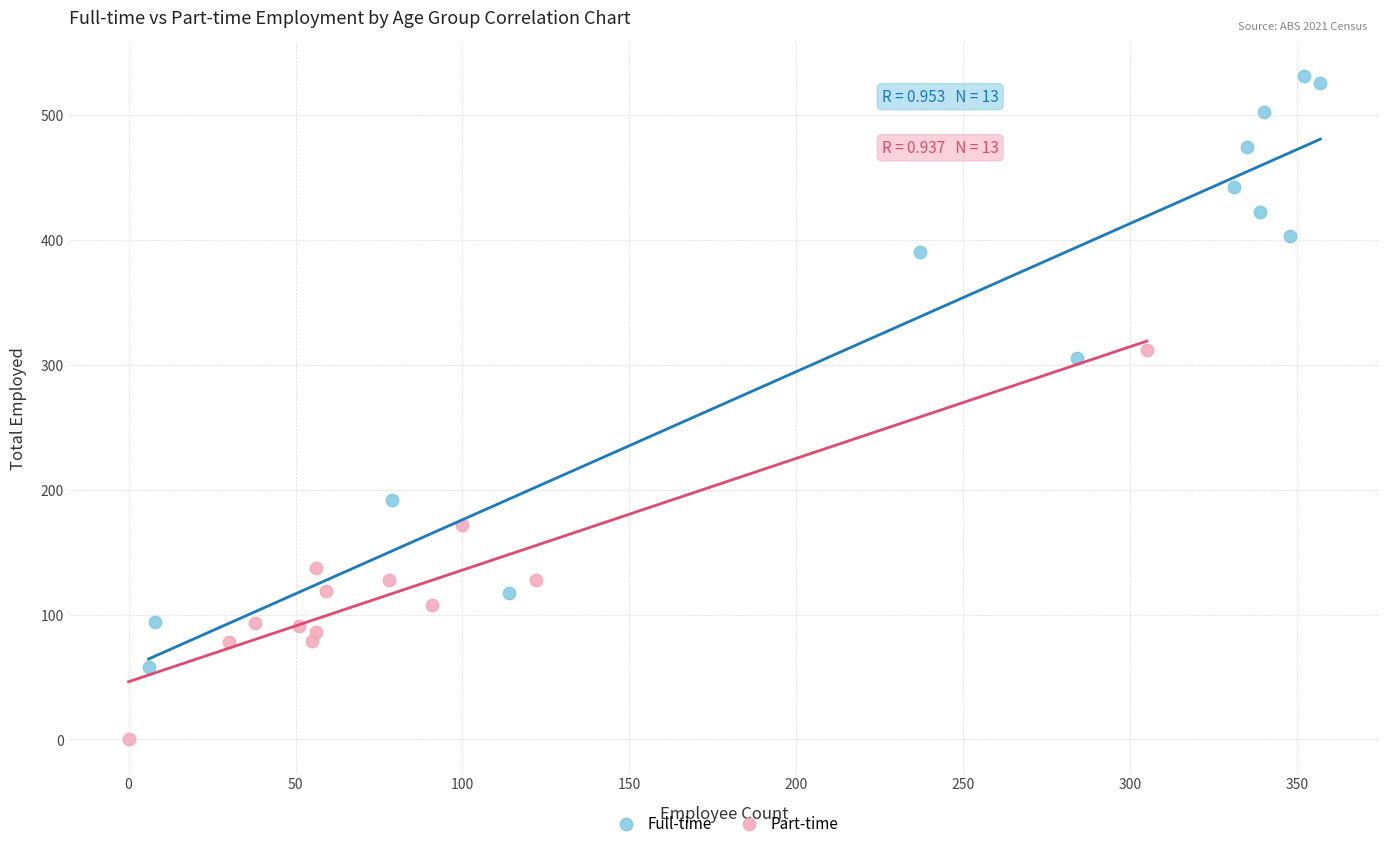

Which series contains the lowest Y value?

Part-time